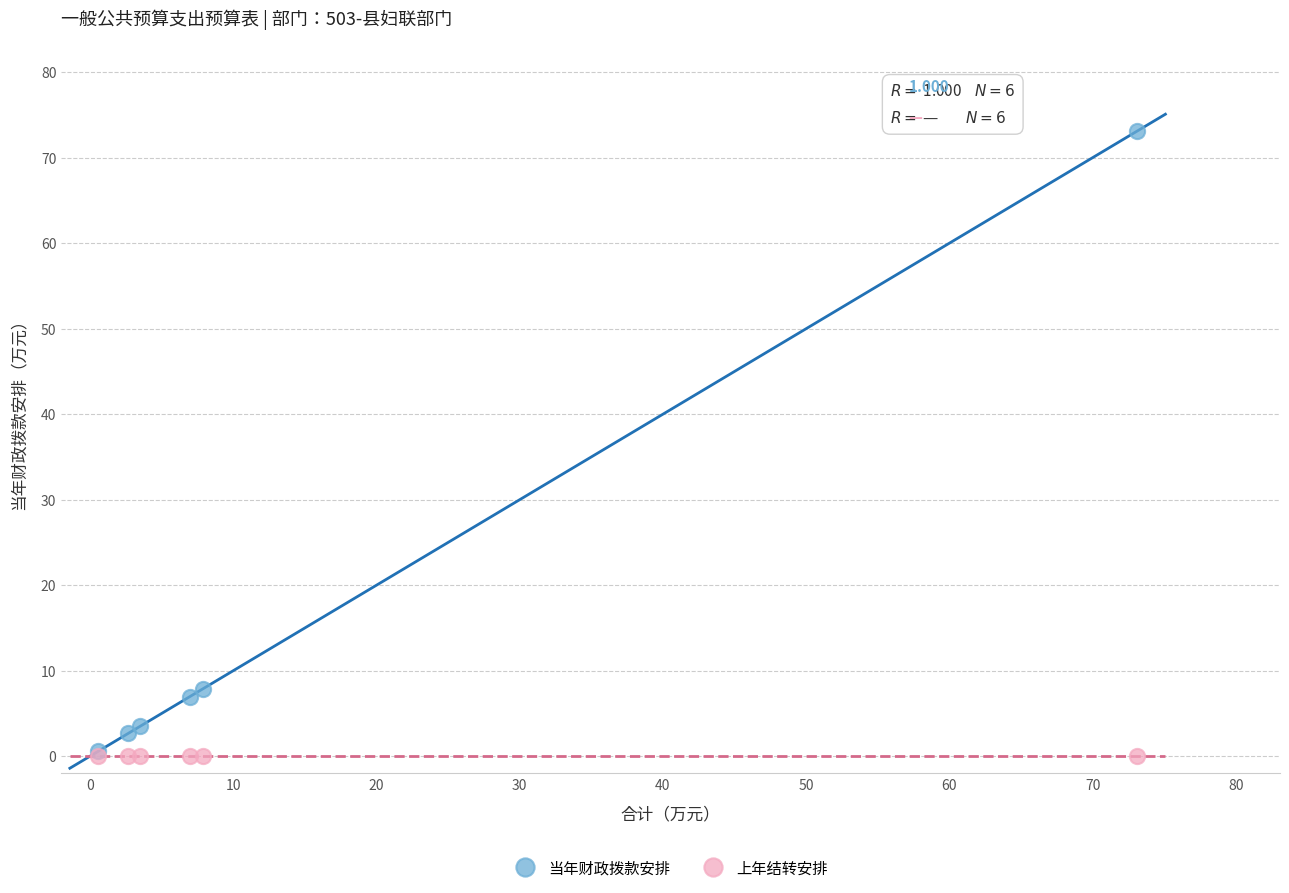

In the 当年财政拨款安排 series, what Y value is closest to 36?

7.9